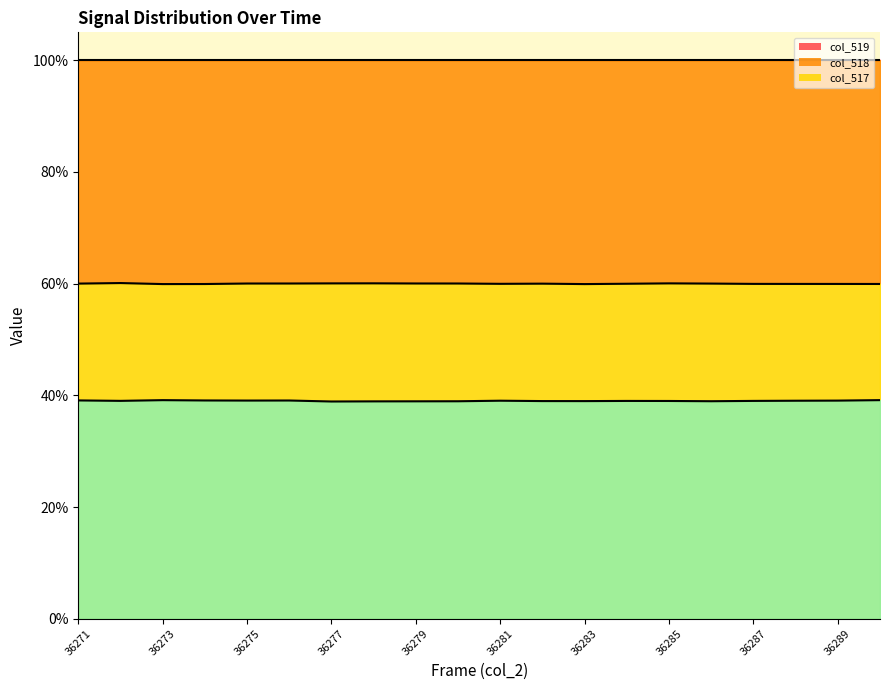

What is the difference between the second highest and minimum values in the col_518 series?

0.1